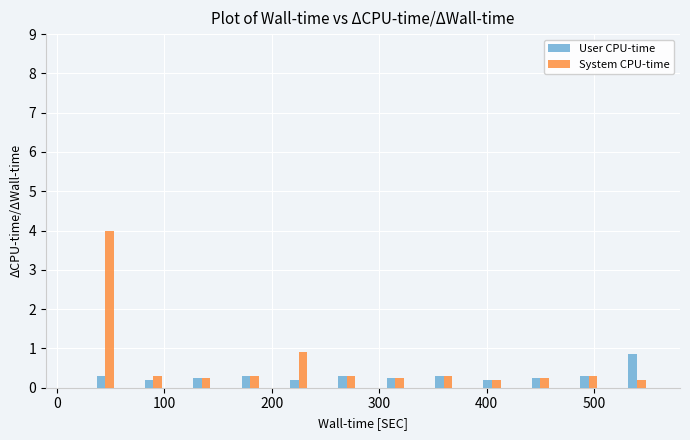

What are all the series names shown in the legend?

User CPU-time, System CPU-time